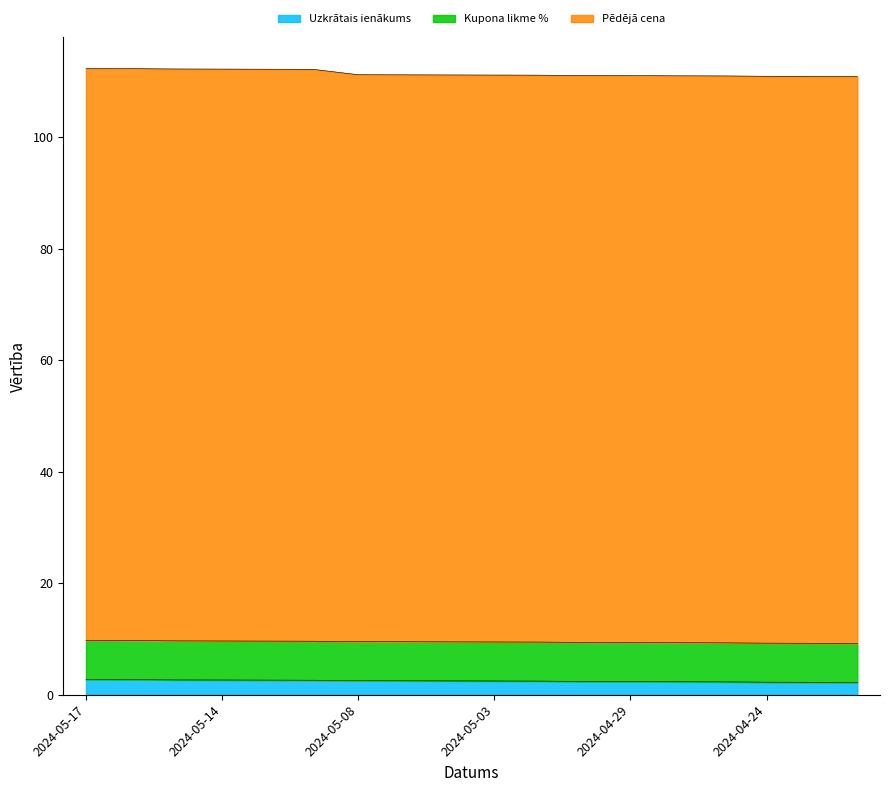

What is the maximum value for Uzkrātais ienākums?

2.7